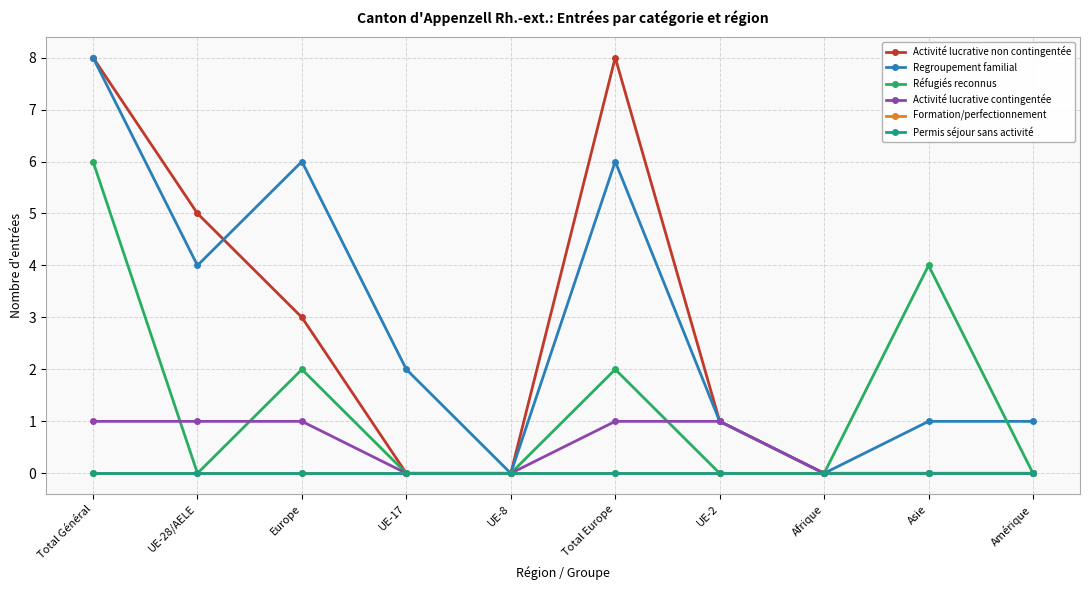

Reading left to right, extract all data points from this chart.

Activité lucrative non contingentée: 8	5	3	0	0	8	1	0	0	0
Regroupement familial: 8	4	6	2	0	6	1	0	1	1
Réfugiés reconnus: 6	0	2	0	0	2	0	0	4	0
Activité lucrative contingentée: 1	1	1	0	0	1	1	0	0	0
Formation/perfectionnement: 0	0	0	0	0	0	0	0	0	0
Permis séjour sans activité: 0	0	0	0	0	0	0	0	0	0